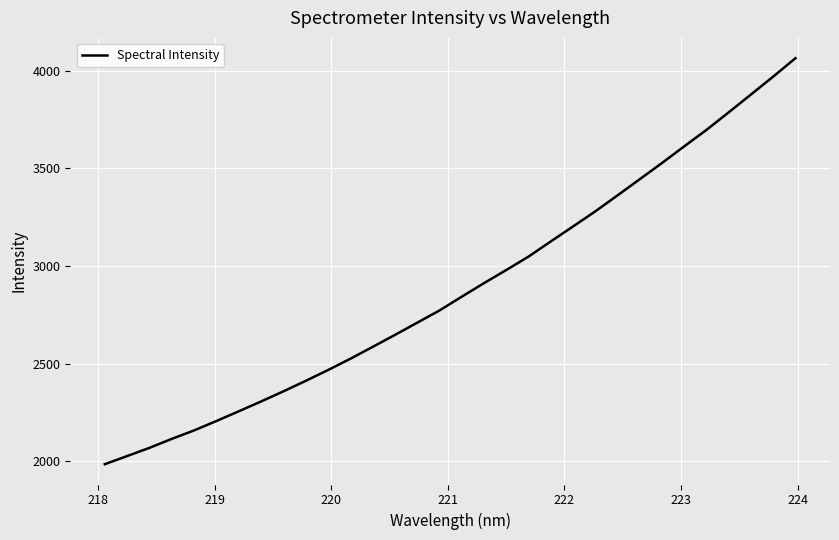

What is the maximum value shown in the chart?

4063.9